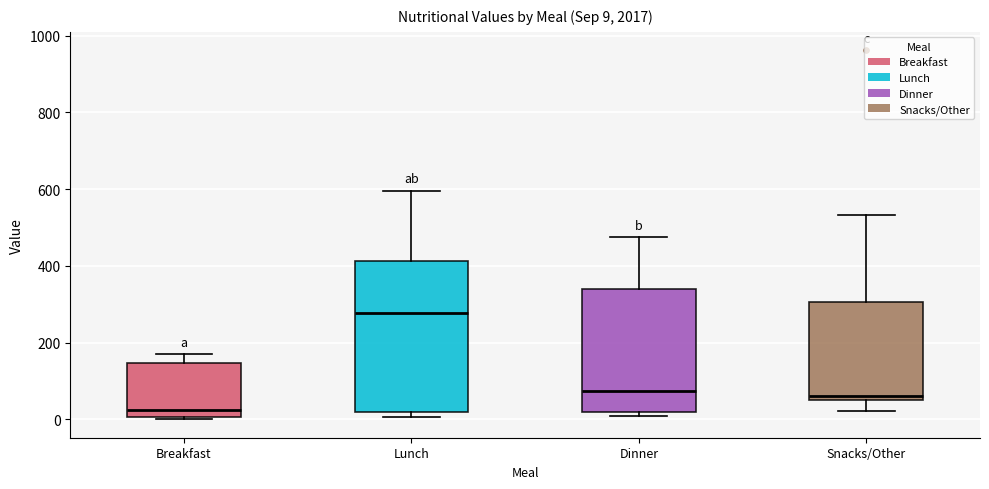

Which box is the tallest, from its lower edge to its upper edge?

Lunch